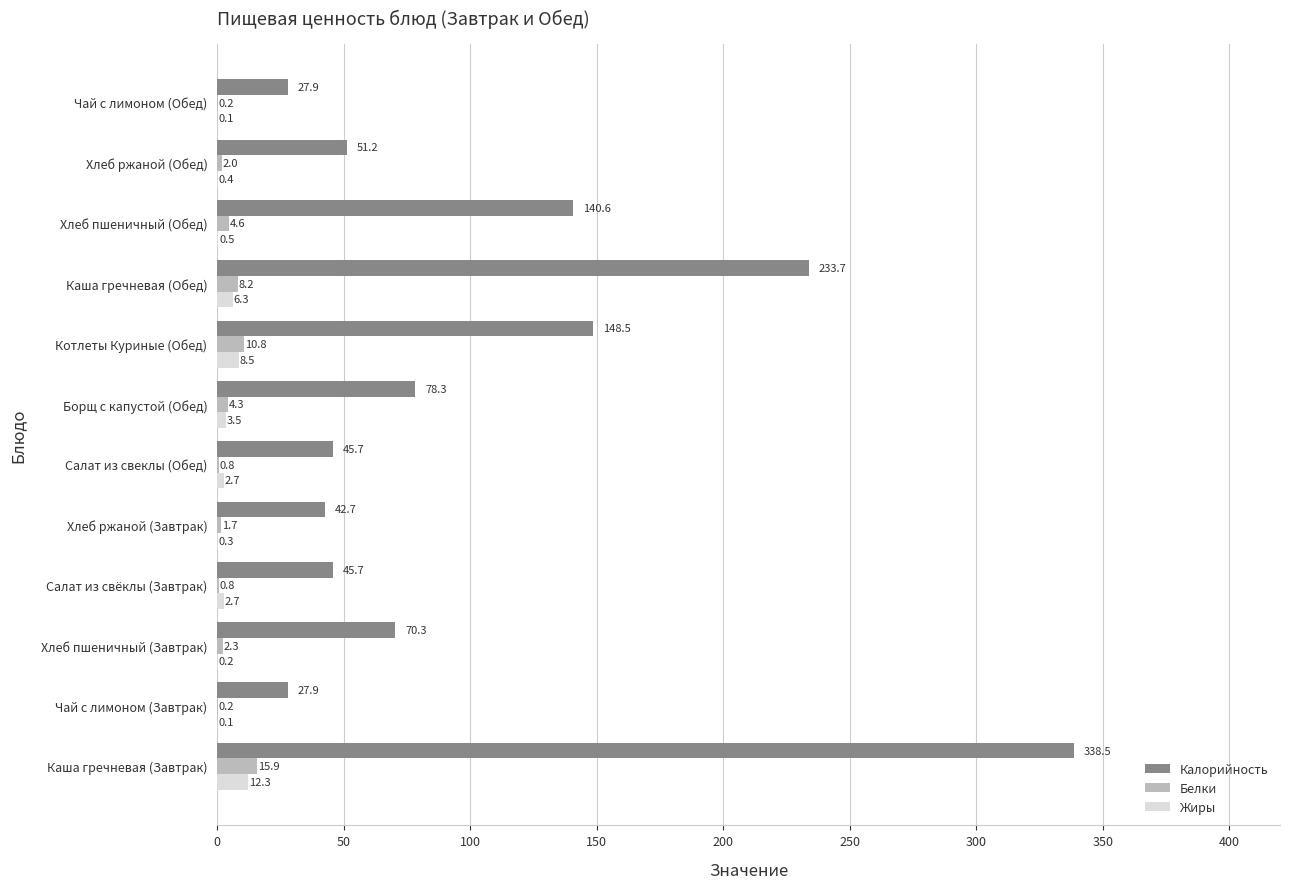

What value does the Жиры series have at Салат из свёклы (Завтрак)?

2.7